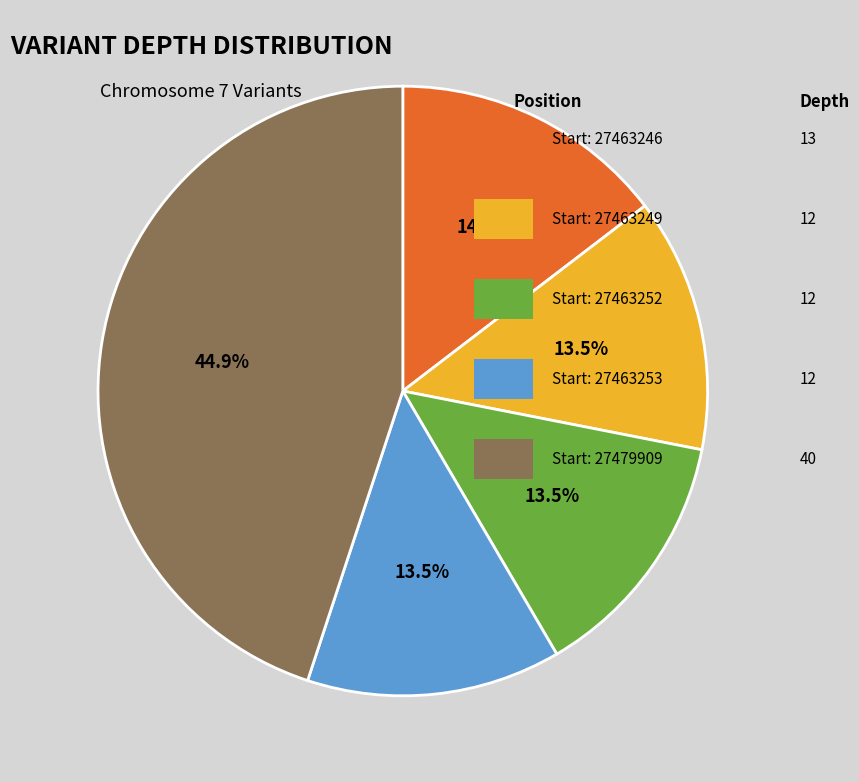

Is there any slice that represents more than half of the pie?

No